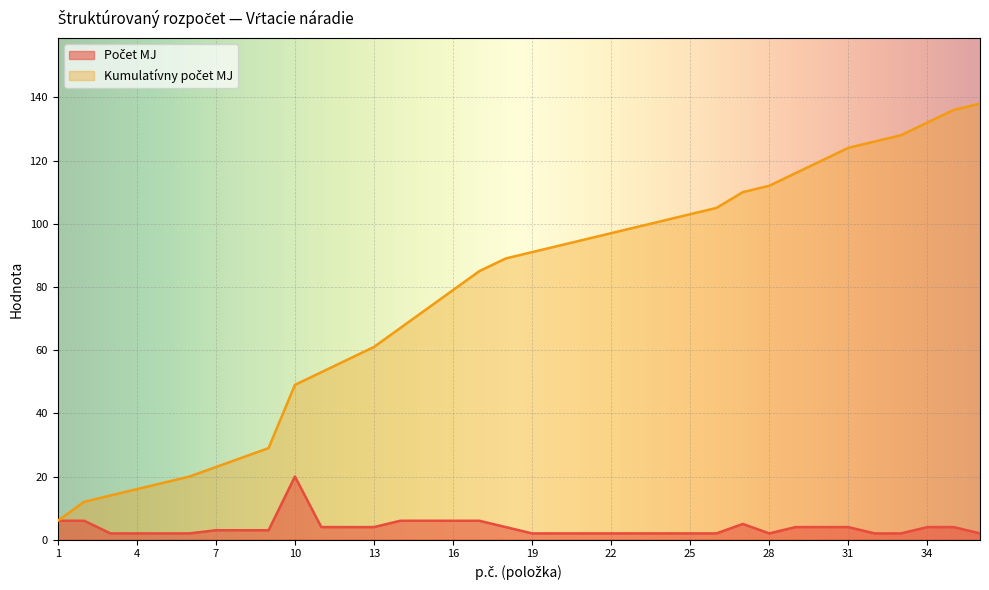

Between 32 and 2, which is larger?

2